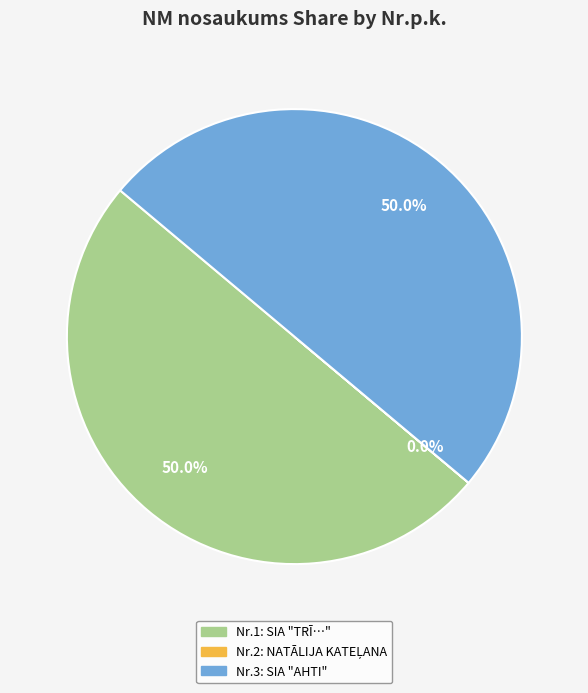

Which category has the smallest portion of the pie?

2